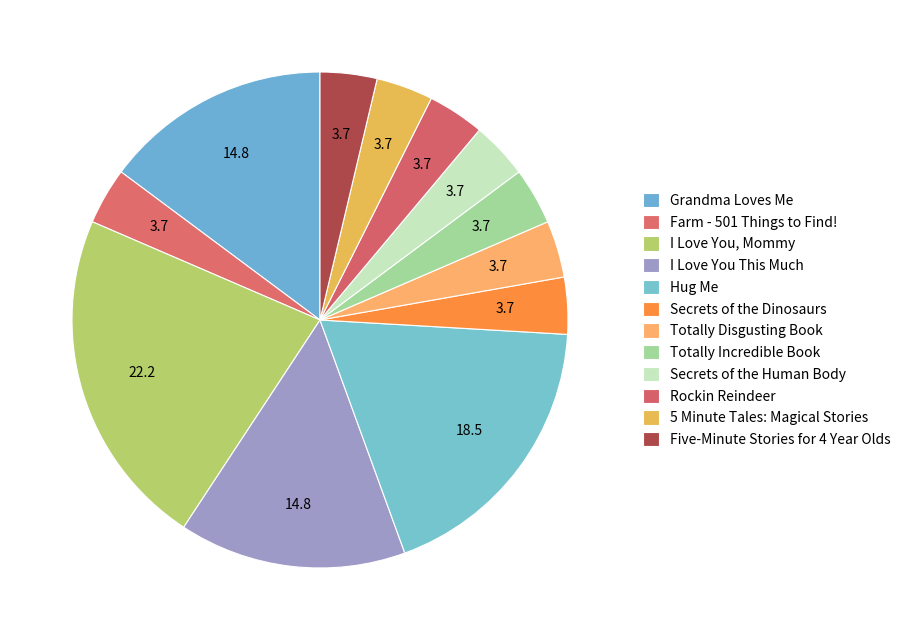

Approximately how many times larger is the value at Grandma Loves Me compared to 5 Minute Tales: Magical Stories?

4.0